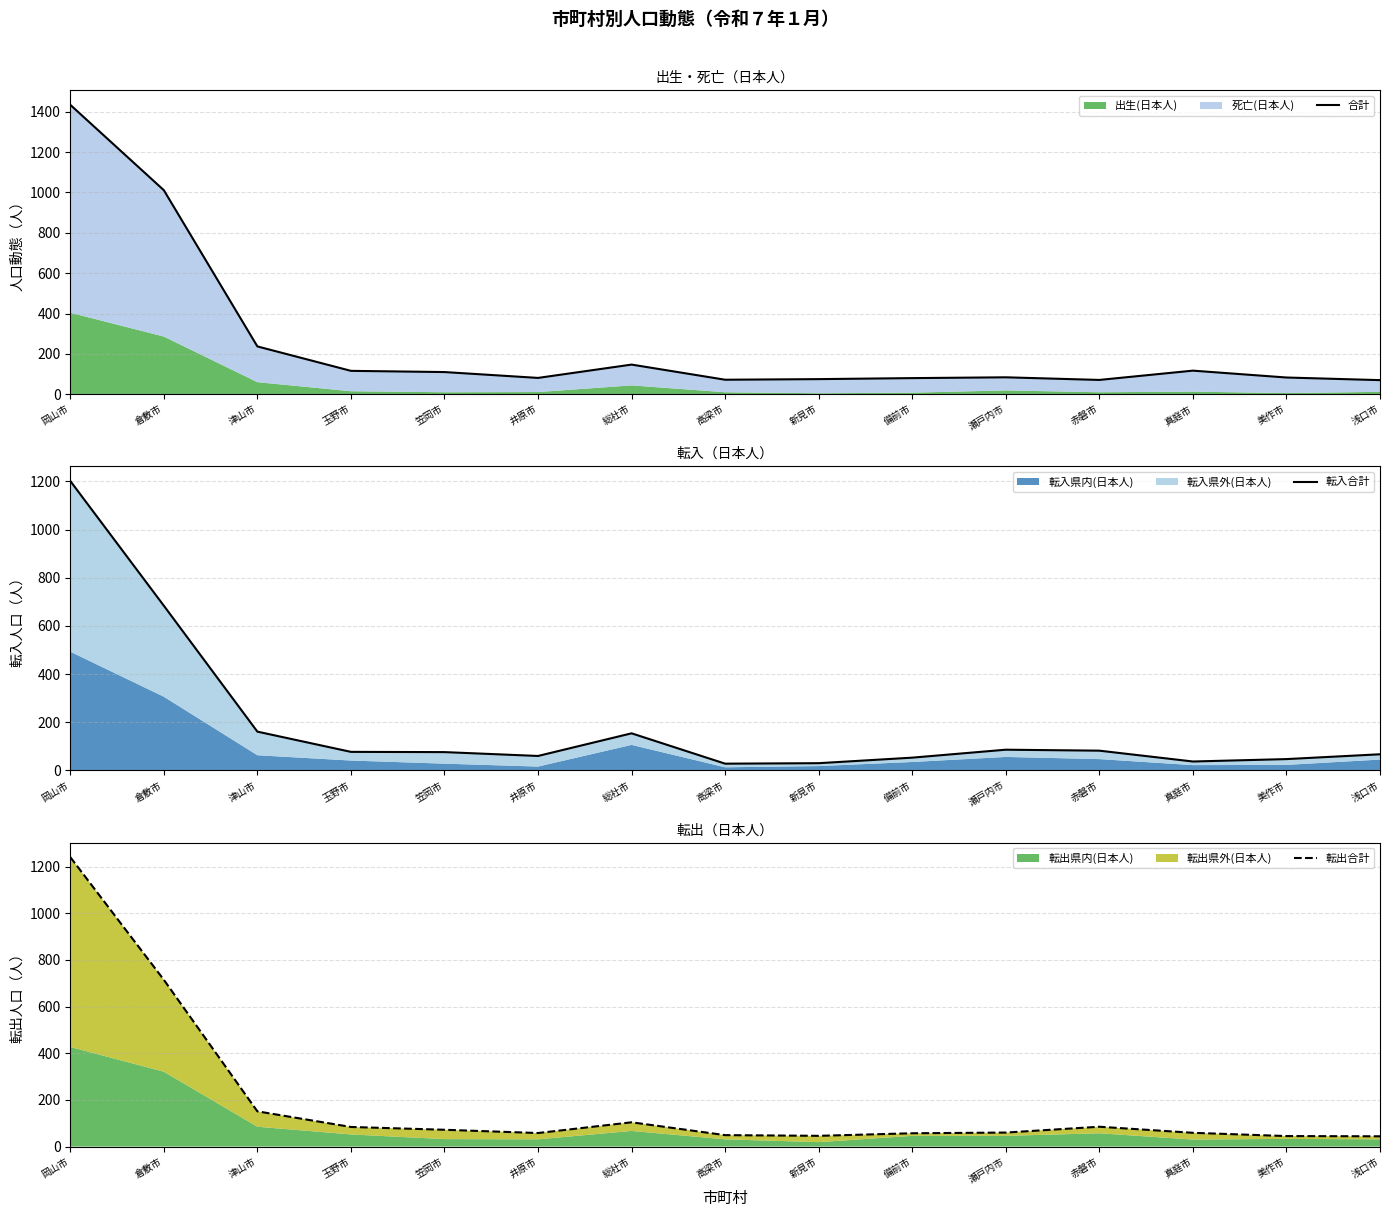

True or false: 転入合計 has a value of 240 at 総社市.

False